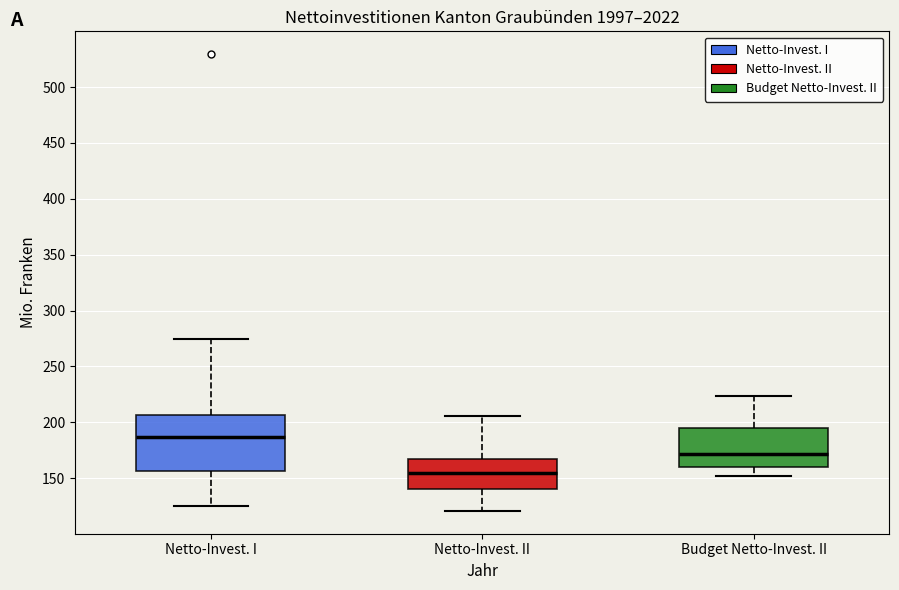

Reading left to right, read every box against the y-axis: the position of its median line, the range the box covers, and the ends of its whiskers. The values are not printed on the chart, so give them approximately, as read against the axis.

Netto-Invest. I: median 185, box 155 to 205, whiskers 125 to 275
Netto-Invest. II: median 155, box 140 to 165, whiskers 120 to 205
Budget Netto-Invest. II: median 170, box 160 to 195, whiskers 150 to 225